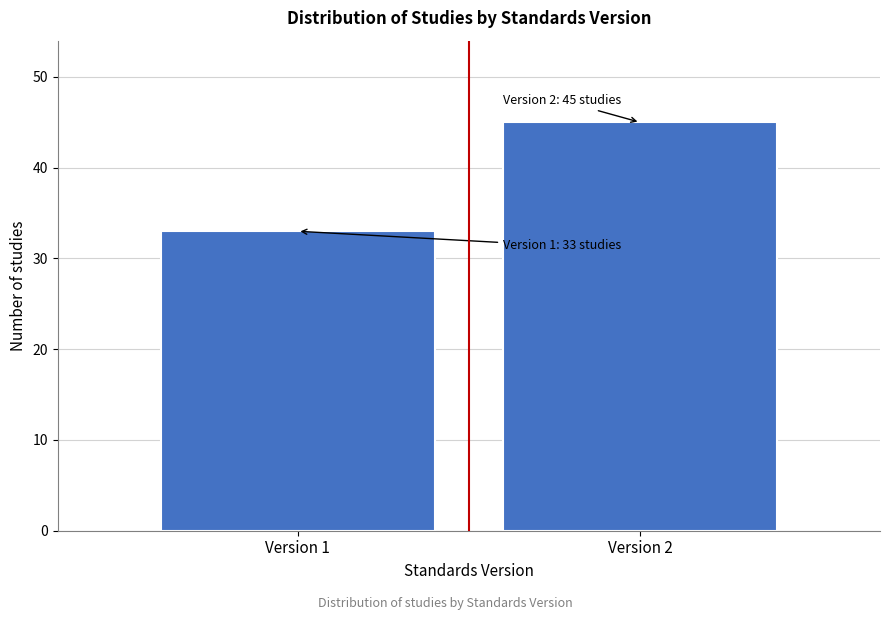

Reading left to right, extract all data points from this chart.

33	45